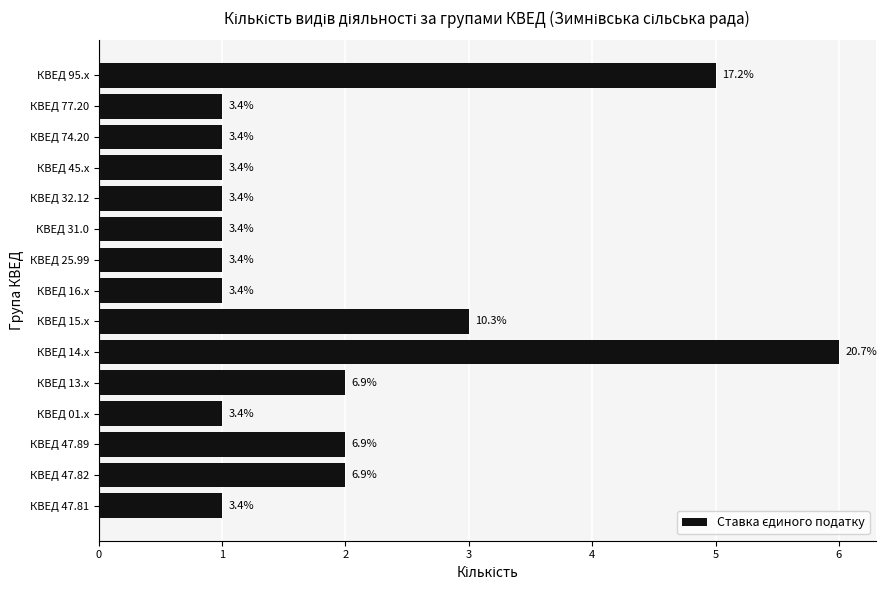

What is the smallest value displayed?

1